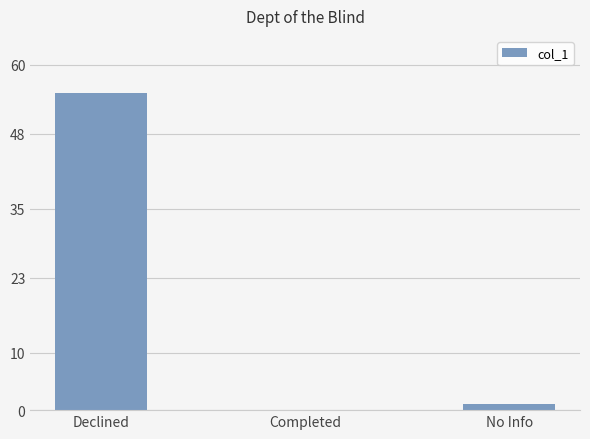

True or false: the data shows 0 at Completed.

True